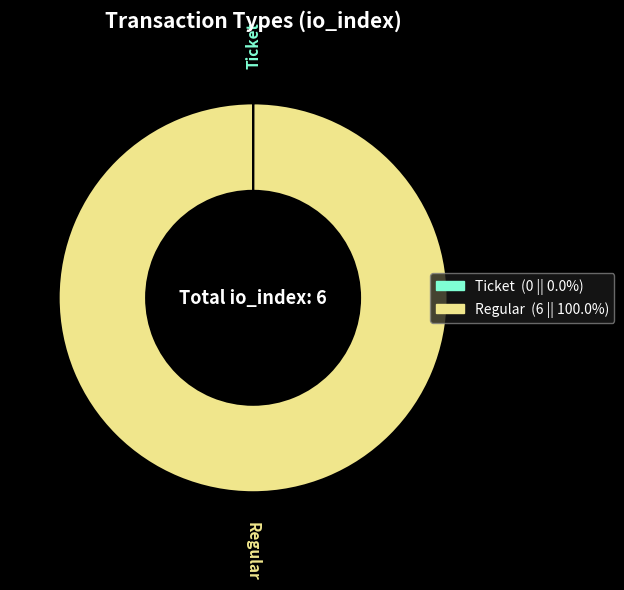

What is the largest slice in the pie chart?

Regular